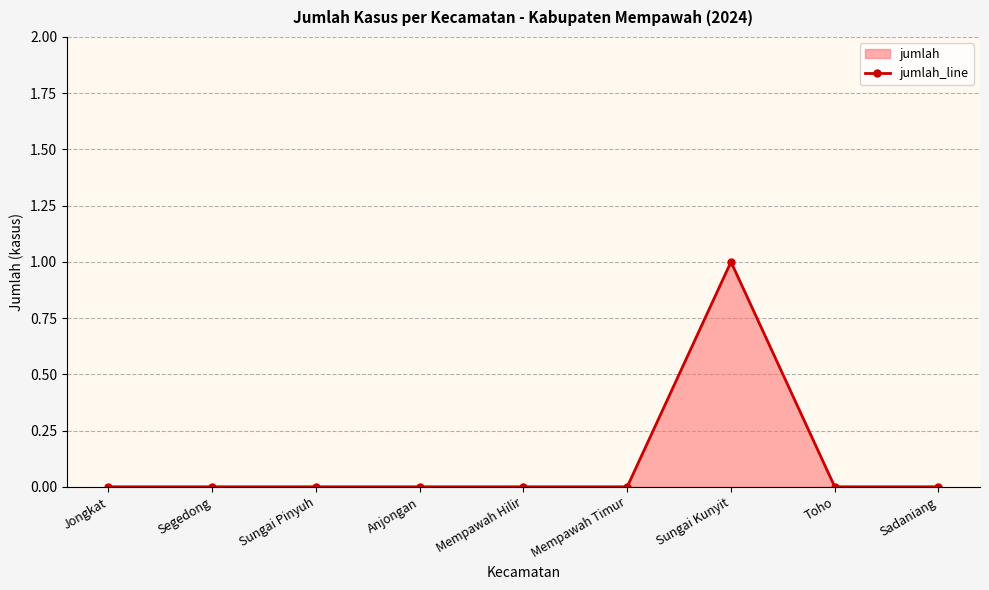

True or false: the data shows 1 at Mempawah Hilir.

False